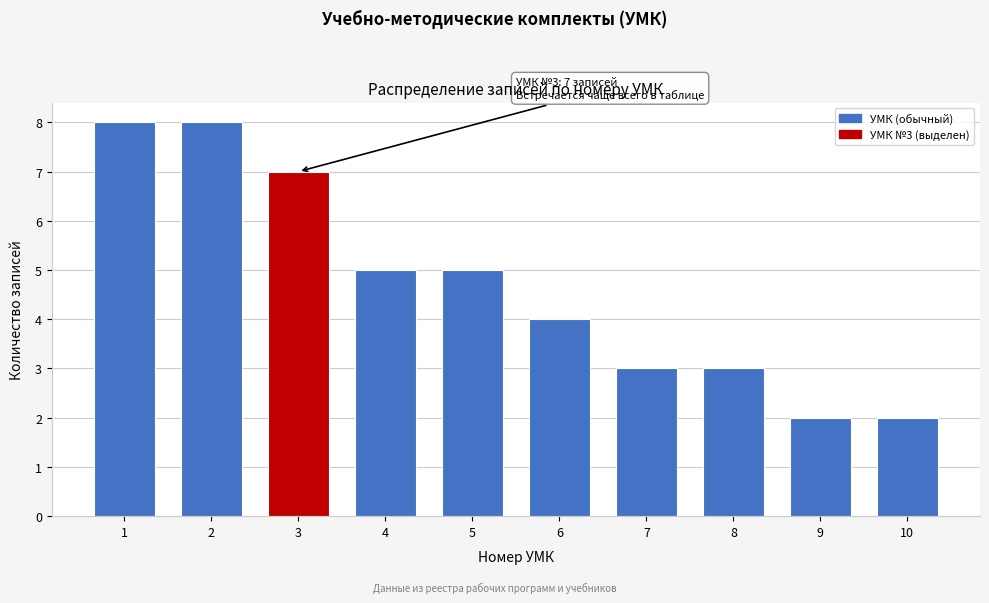

Reading left to right, list all the values displayed in this chart.

8	8	7	5	5	4	3	3	2	2